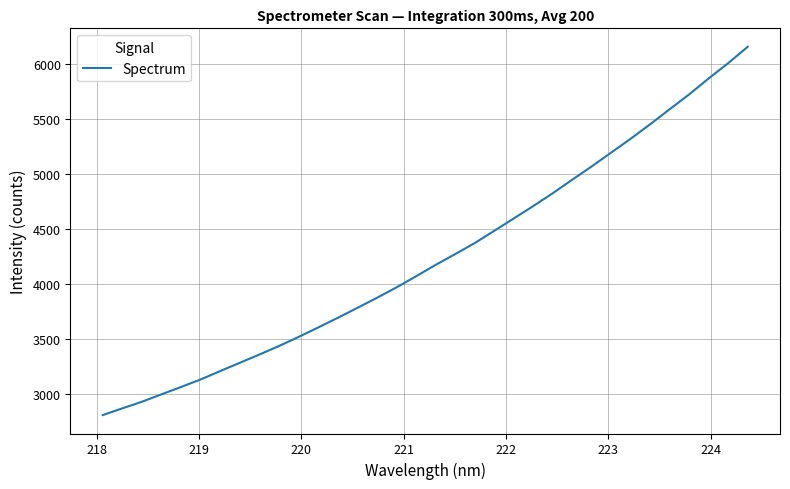

What is the minimum value shown in the chart?

2810.1